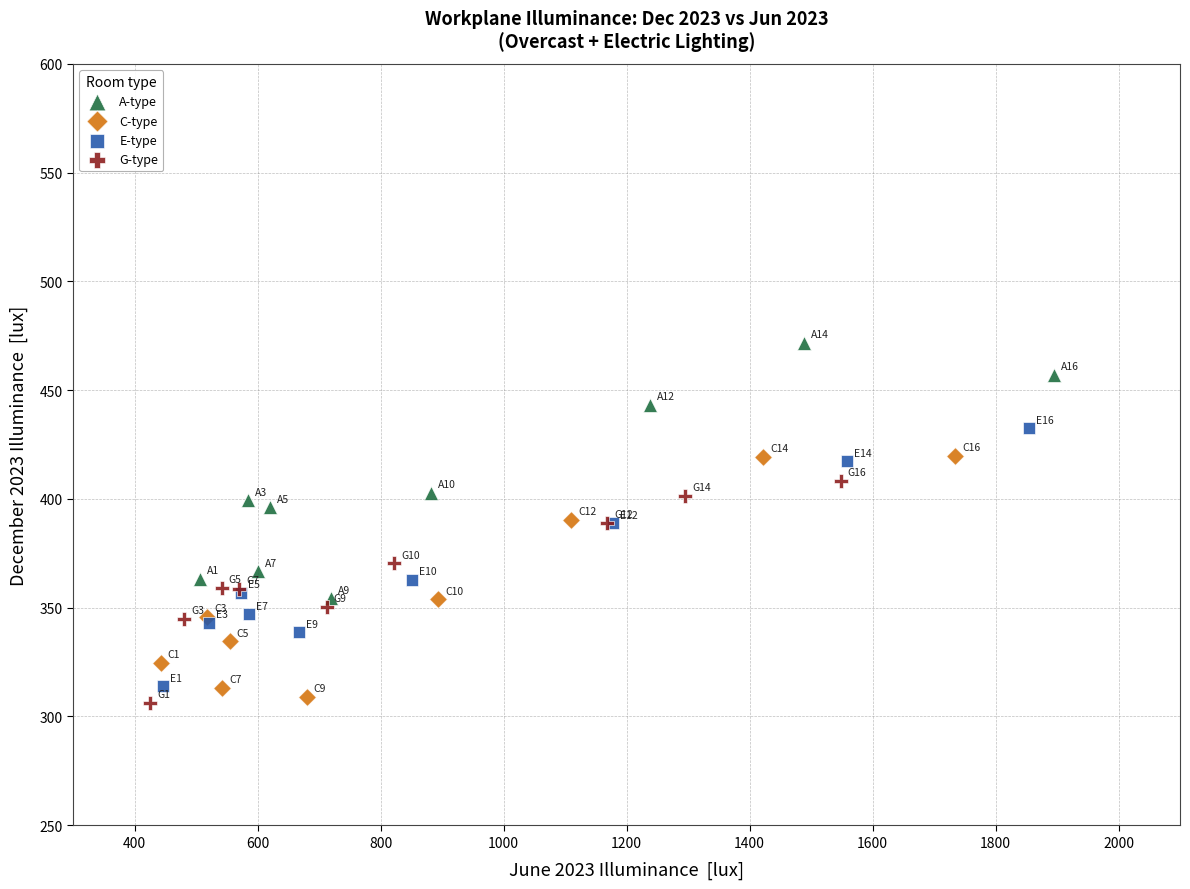

Which series reaches the maximum Y coordinate?

A-type